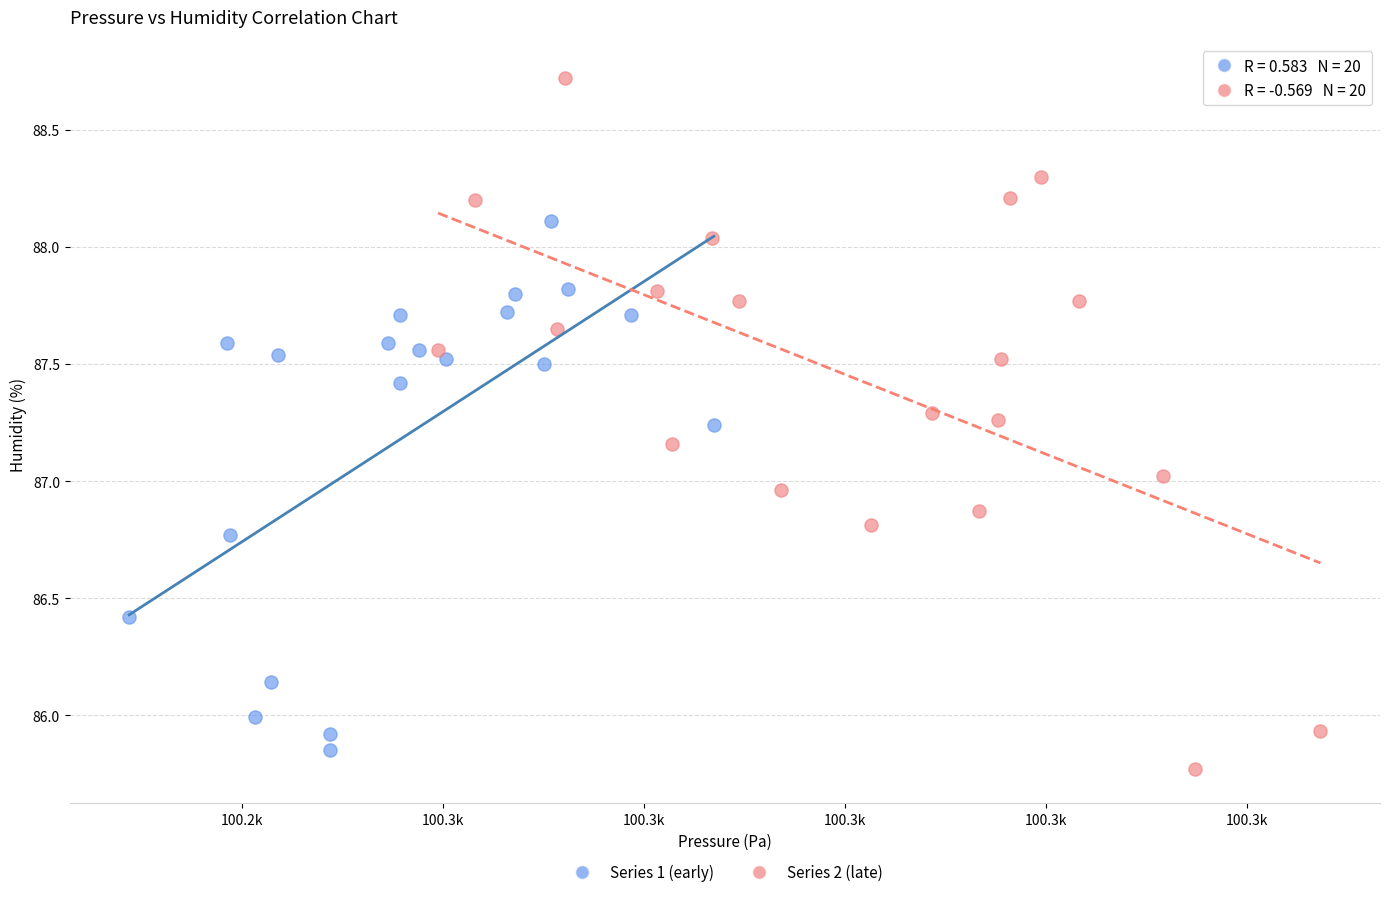

Which series has the widest spread of Y values?

Series 2 (late)